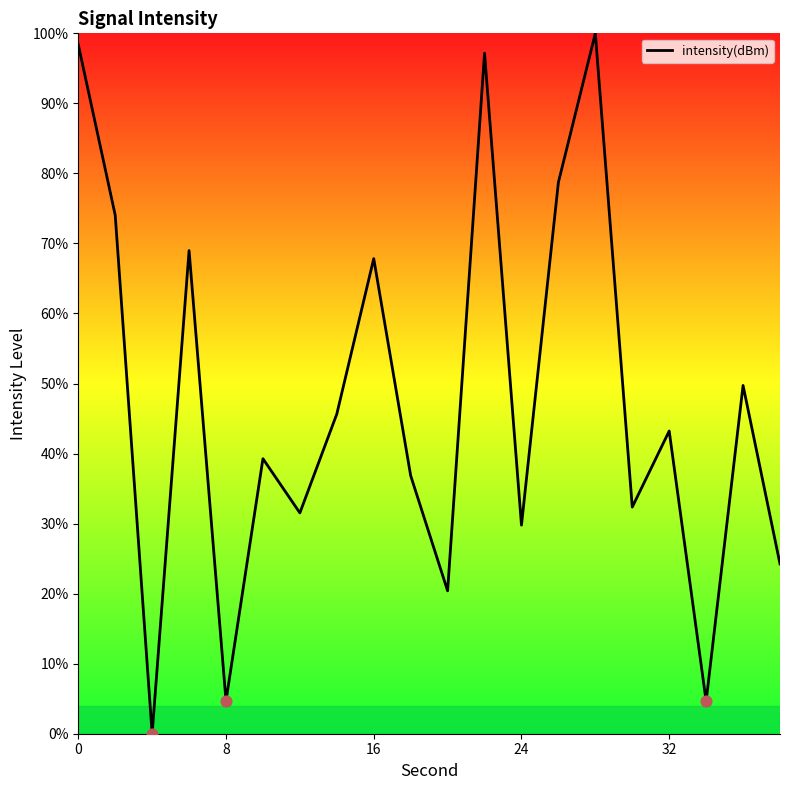

What is the maximum value shown in the chart?

100.0